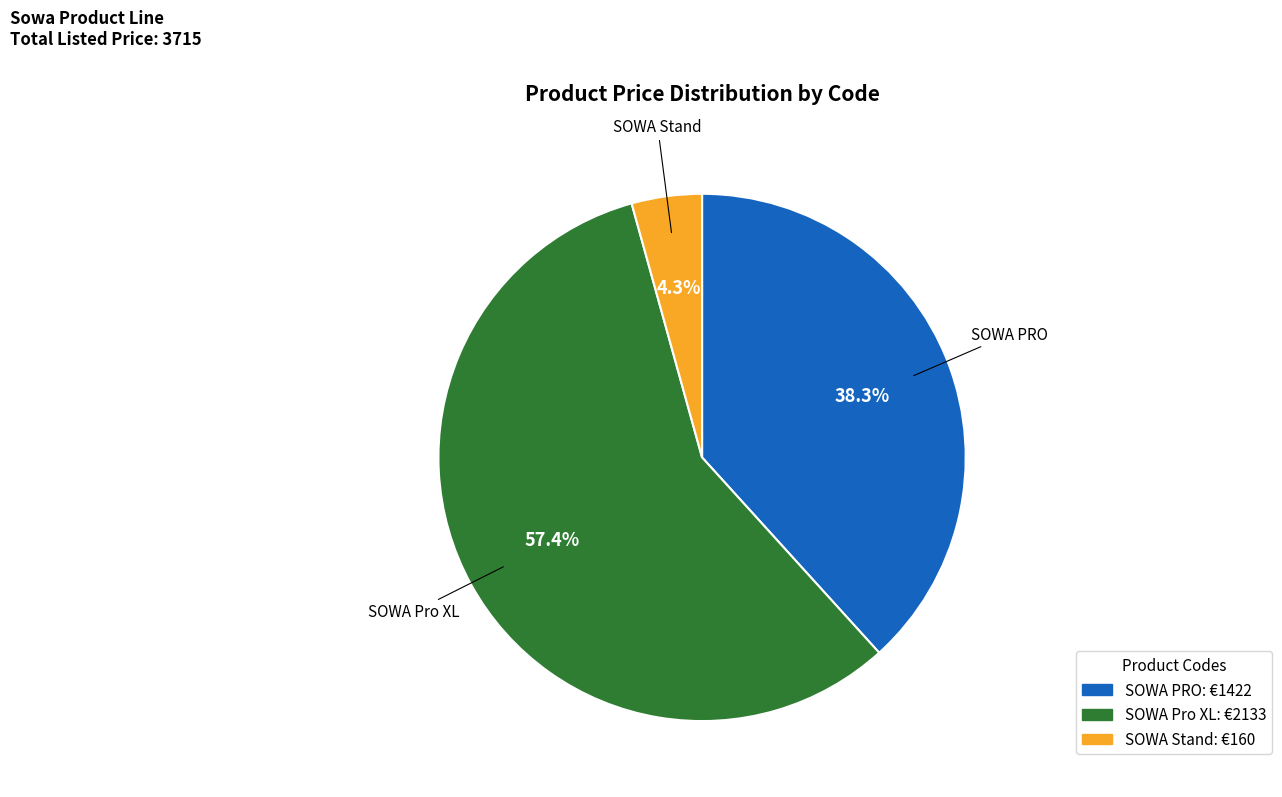

True or false: SOWA Stand accounts for 4% of the total.

True